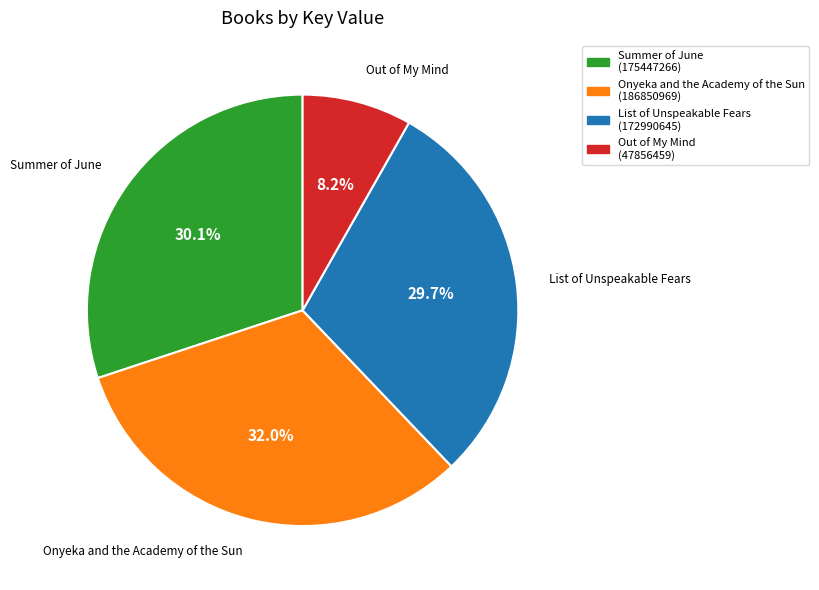

Count the number of slices in the pie.

4